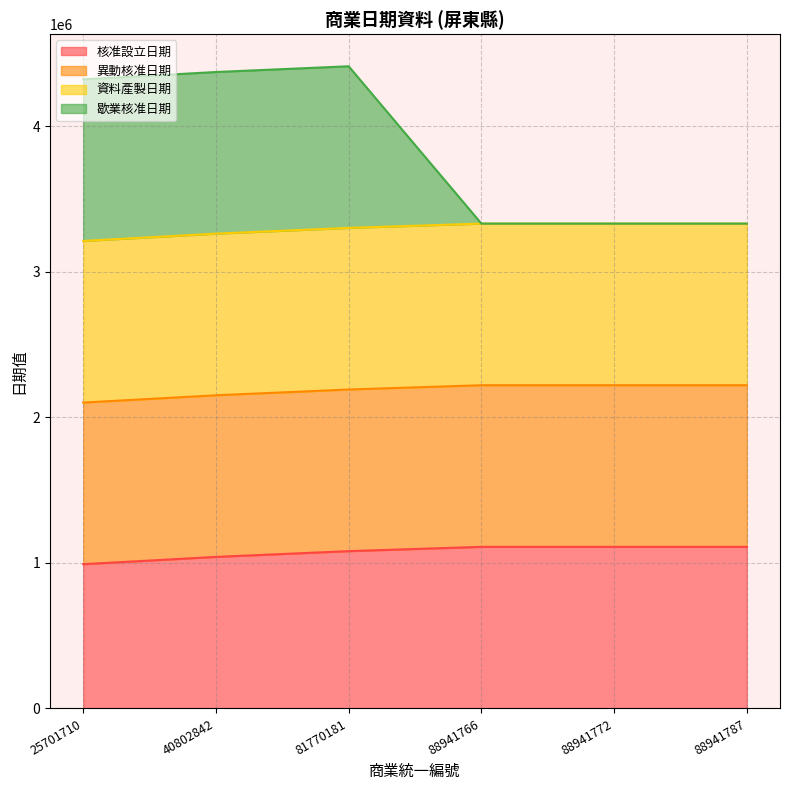

True or false: 歇業核准日期 and 核准設立日期 intersect in this chart.

False